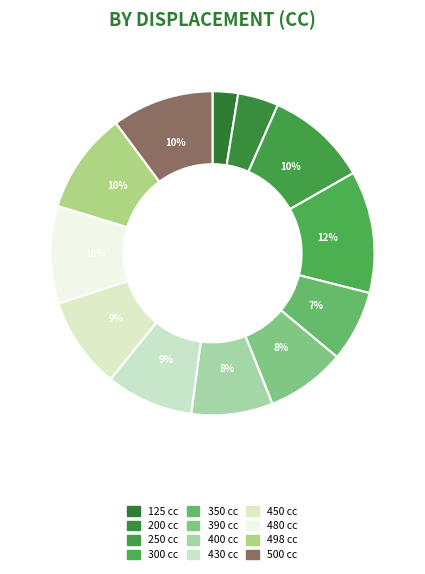

What percentage do 300 and 350 together represent?

19.3%